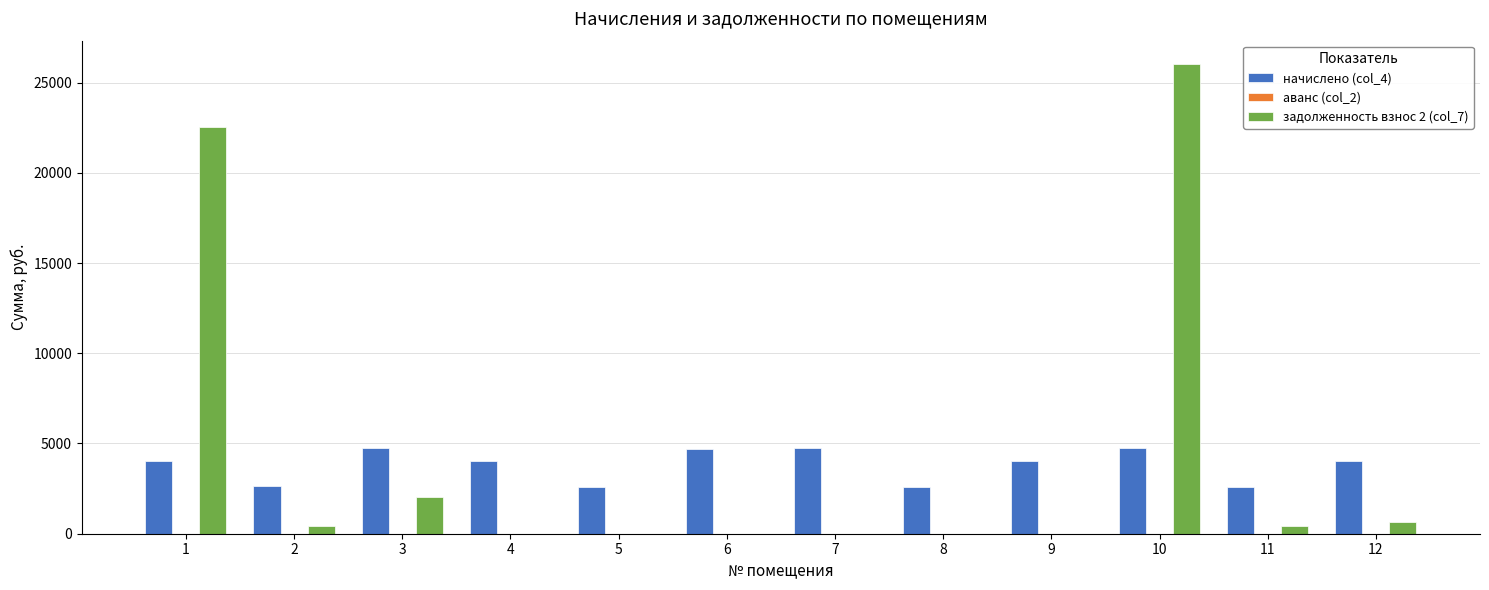

Are the bars grouped side by side (vs. stacked)?

Yes